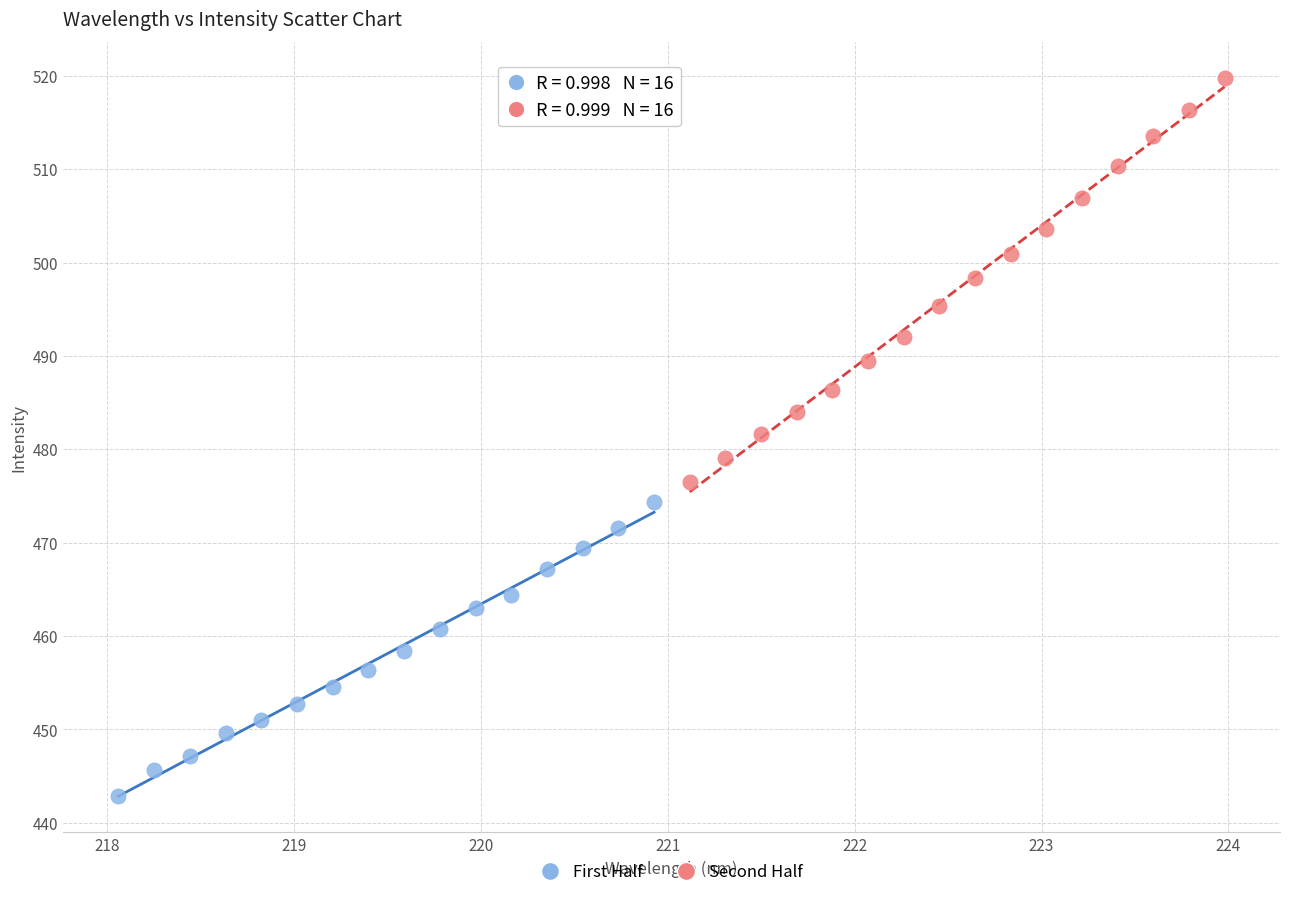

Which series contains the highest Y value?

Second Half